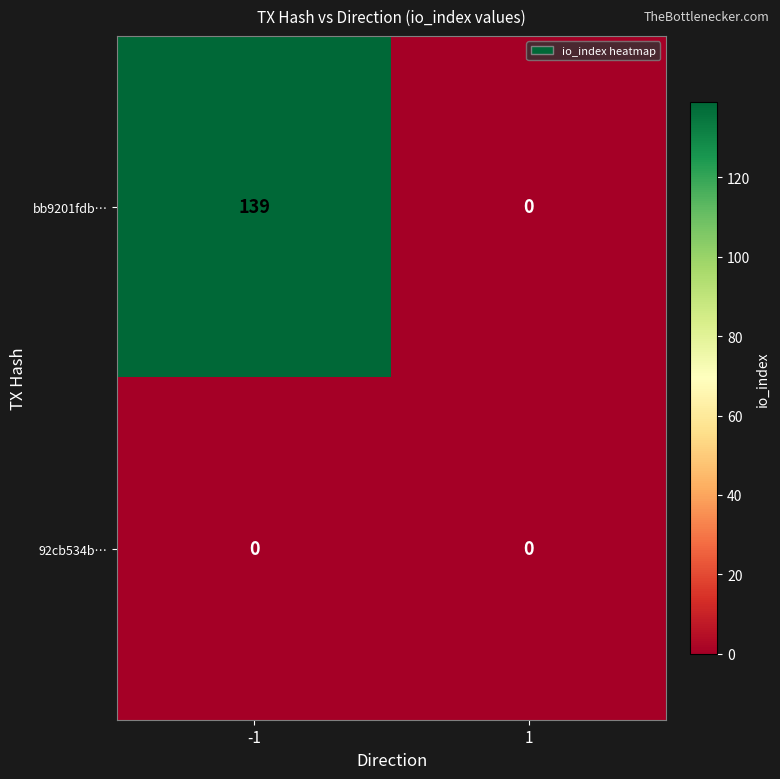

Reading right to left, list all the values displayed in this chart.

bb9201fdb…: 1=0	-1=139
92cb534b…: 1=0	-1=0